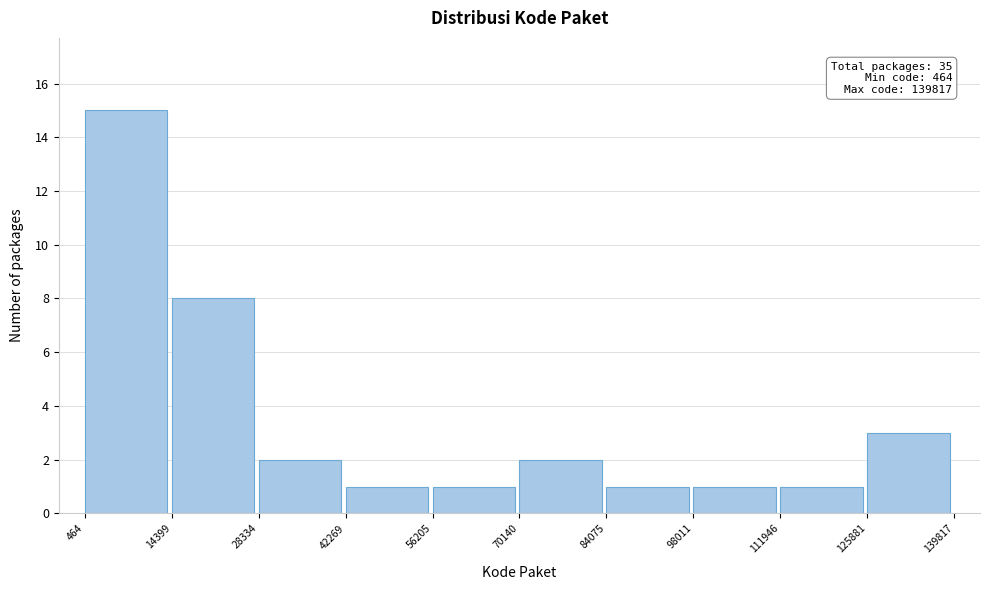

Which range on the x-axis has the tallest bar?

464 to 14399